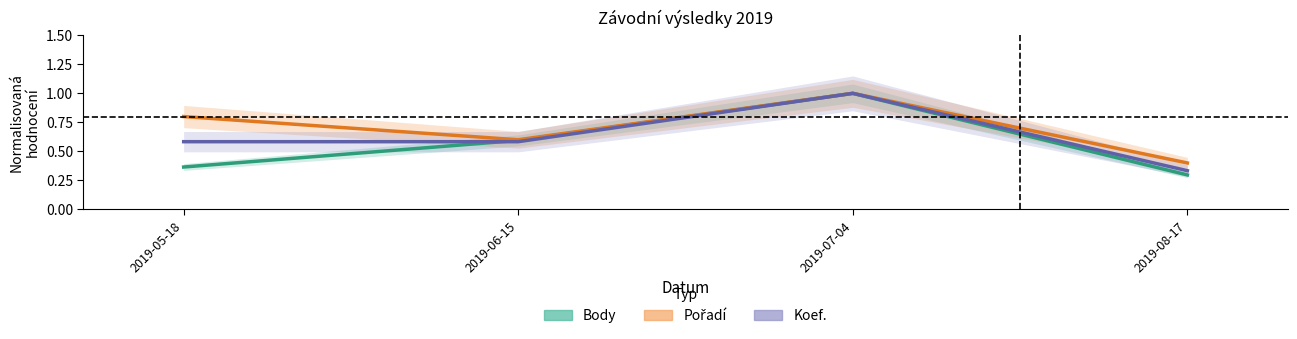

What is the label of the 4th point from the left?

2019-08-17